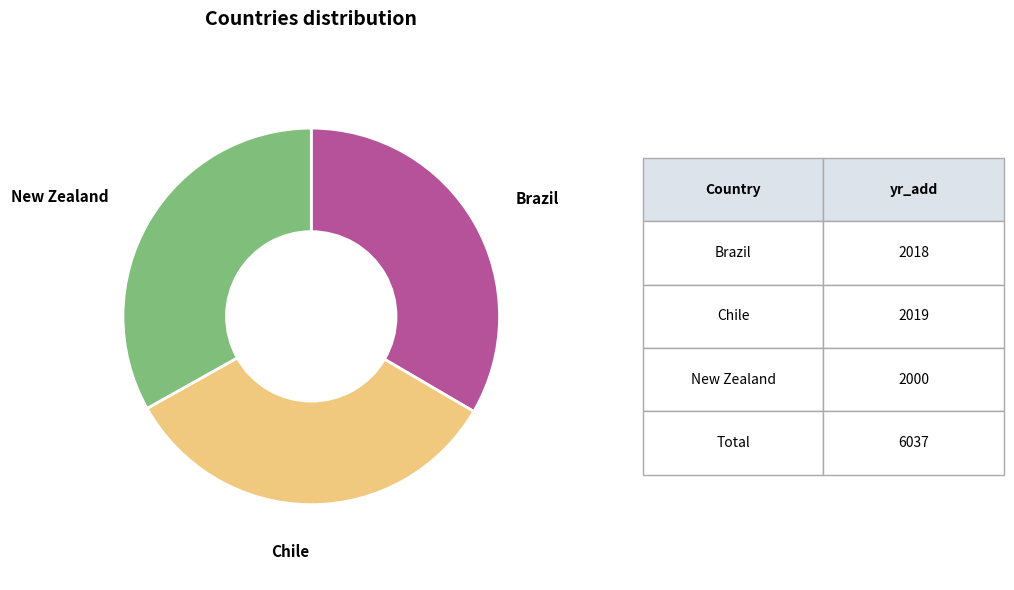

Is there a majority slice in this chart?

No